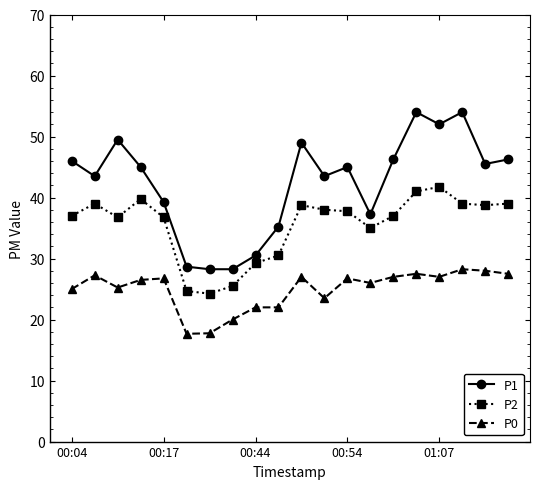

What is the greatest value displayed?

54.0